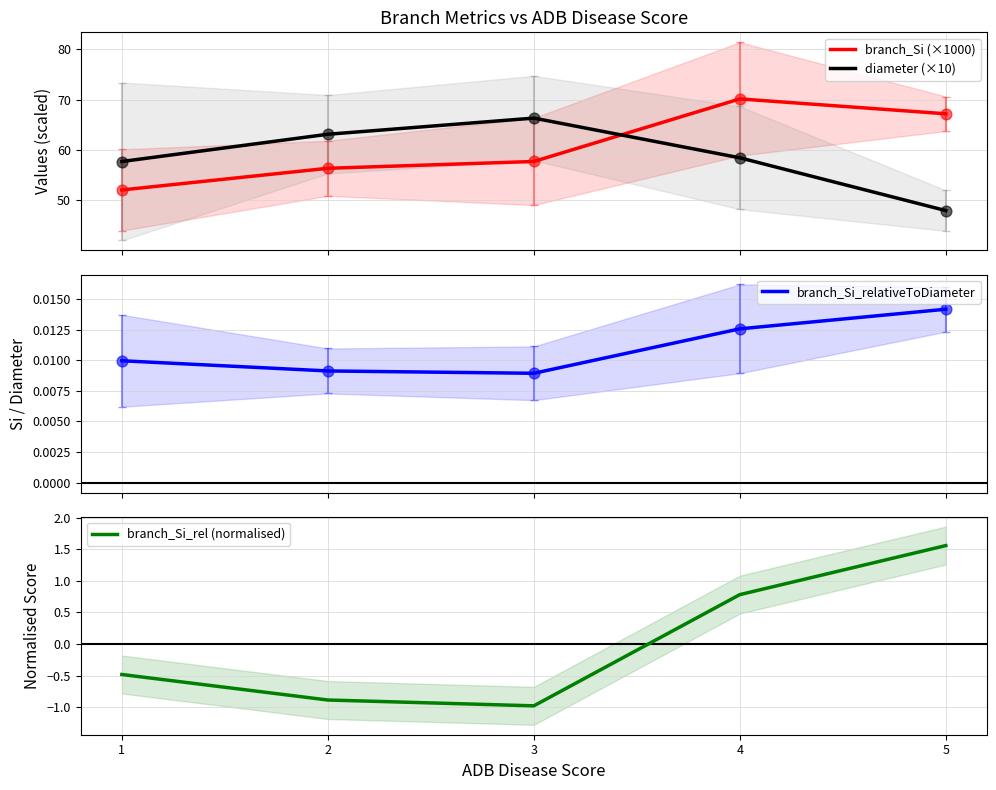

At which category is the sum across all series the highest?

4